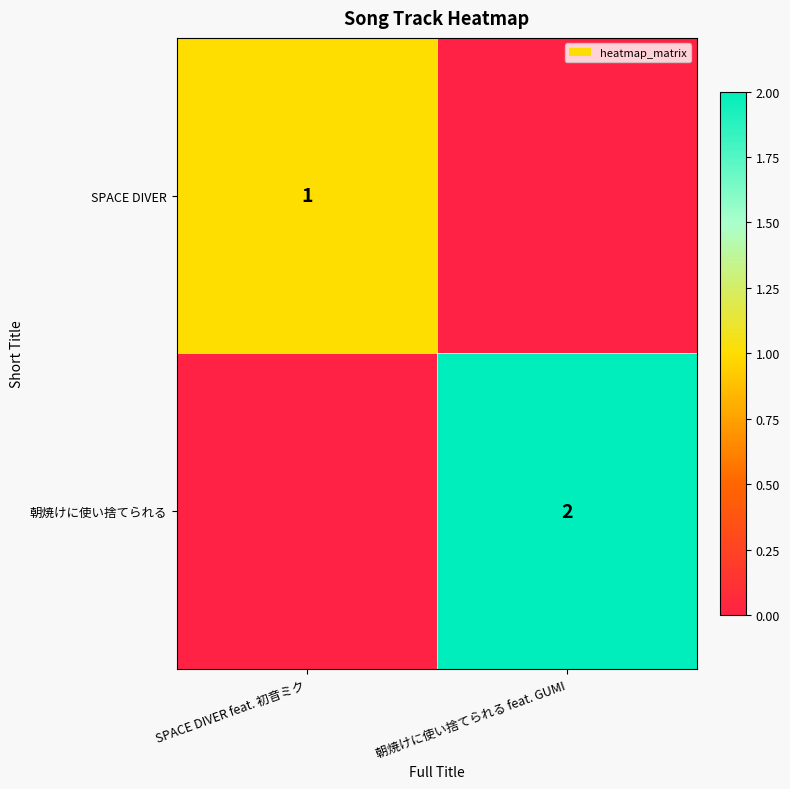

The value of 朝焼けに使い捨てられる at 朝焼けに使い捨てられる feat. GUMI is 4. True or false?

False